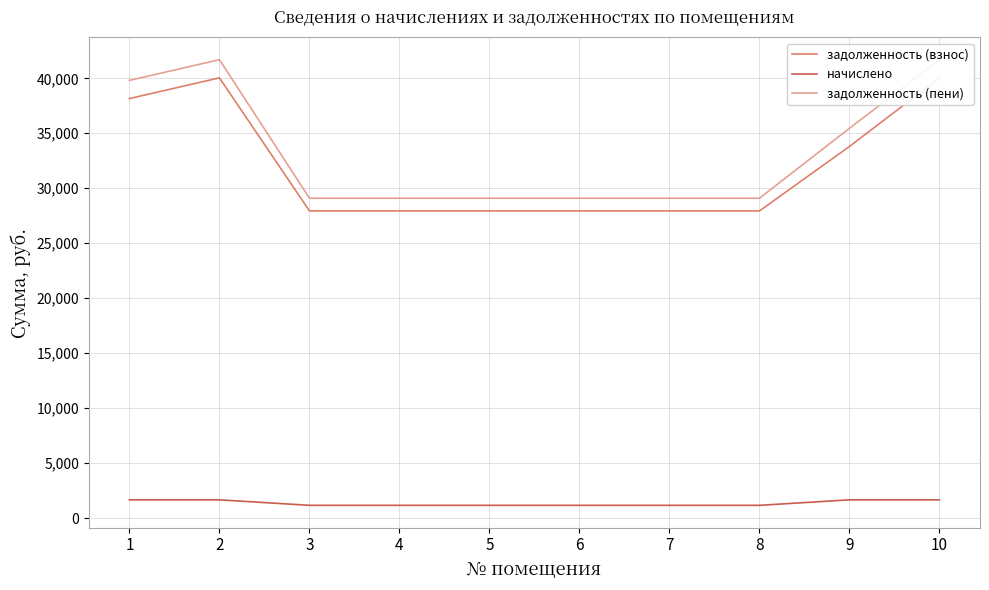

Reading left to right, transcribe all the data shown in this chart.

задолженность (взнос): 38157.4	40042.1	27938.2	27938.2	27938.2	27938.2	27938.2	27938.2	33802.7	40042.1
начислено: 1653.7	1653.7	1153.9	1153.9	1153.9	1153.9	1153.9	1153.9	1653.7	1653.7
задолженность (пени): 39811.1	41695.8	29092.1	29092.1	29092.1	29092.1	29092.1	29092.1	35456.4	41695.8